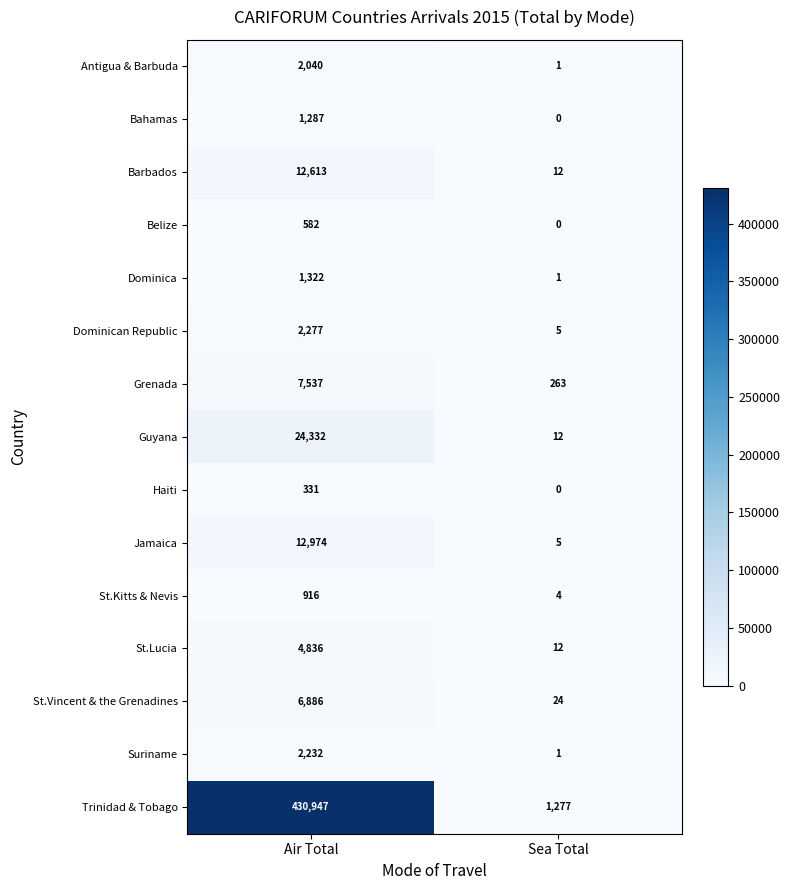

Which series has the widest spread of values?

Trinidad & Tobago